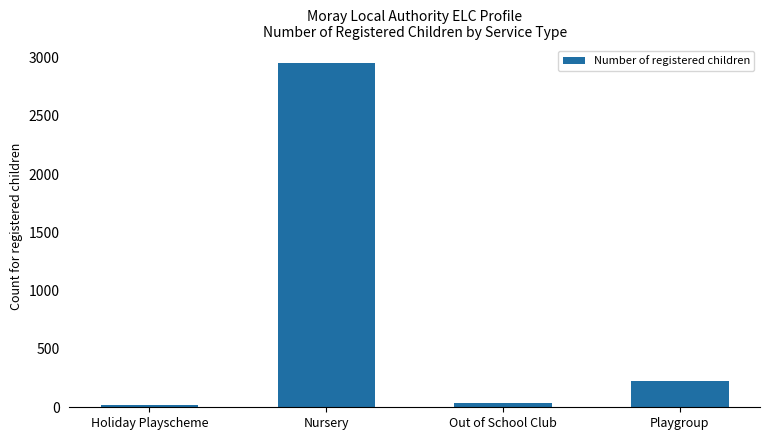

Count the number of data series in this chart.

1